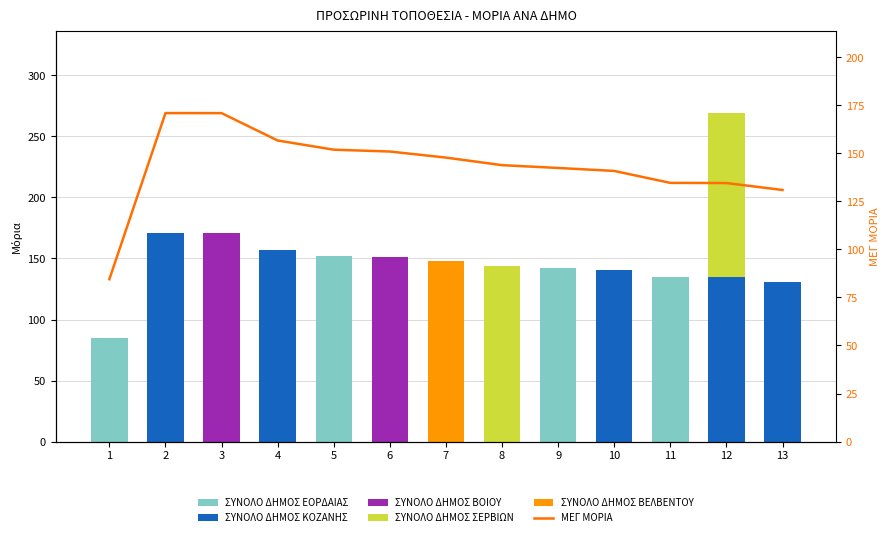

Reading left to right, list all the values displayed in this chart.

ΣΥΝΟΛΟ ΔΗΜΟΣ ΕΟΡΔΑΙΑΣ: 84.5	0.0	0.0	0.0	151.9	0.0	0.0	0.0	142.4	0.0	134.7	0.0	0.0
ΣΥΝΟΛΟ ΔΗΜΟΣ ΚΟΖΑΝΗΣ: 0.0	171.0	0.0	156.7	0.0	0.0	0.0	0.0	0.0	140.9	0.0	134.6	131.0
ΣΥΝΟΛΟ ΔΗΜΟΣ ΒΟΙΟΥ: 0.0	0.0	171.0	0.0	0.0	151.0	0.0	0.0	0.0	0.0	0.0	0.0	0.0
ΣΥΝΟΛΟ ΔΗΜΟΣ ΣΕΡΒΙΩΝ: 0.0	0.0	0.0	0.0	0.0	0.0	0.0	143.9	0.0	0.0	0.0	134.6	0.0
ΣΥΝΟΛΟ ΔΗΜΟΣ ΒΕΛΒΕΝΤΟΥ: 0.0	0.0	0.0	0.0	0.0	0.0	147.8	0.0	0.0	0.0	0.0	0.0	0.0
ΜΕΓ ΜΟΡΙΑ: 84.5	171.0	171.0	156.7	151.9	151.0	147.8	143.9	142.4	140.9	134.7	134.6	131.0